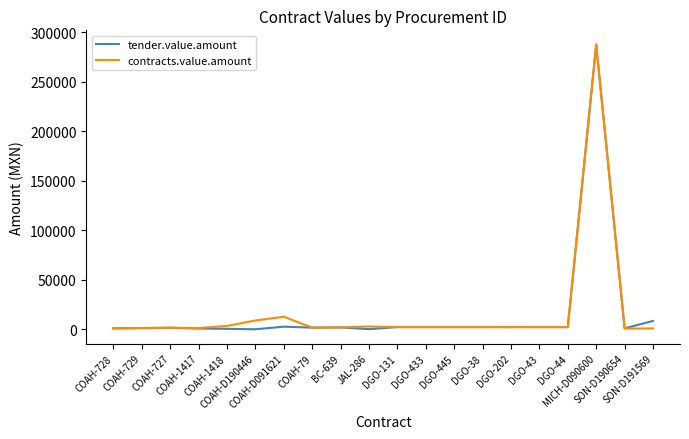

Is it true that tender.value.amount equals 821.1 at COAH-1417?

True